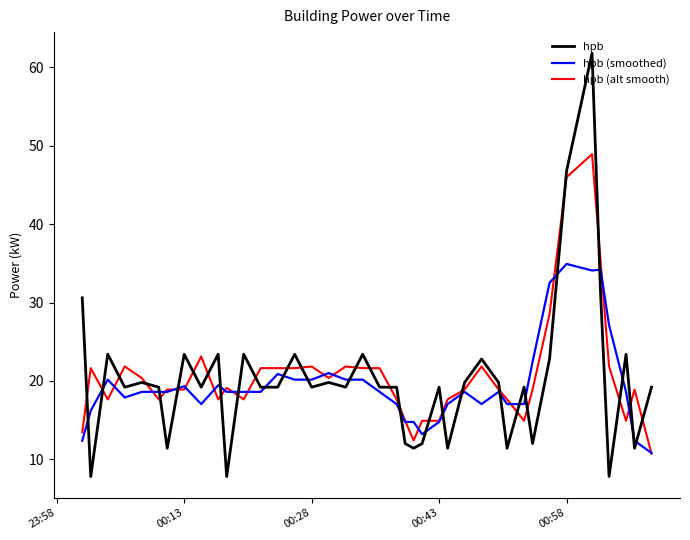

What are all the series names shown in the legend?

hpb, hpb (smoothed), hpb (alt smooth)